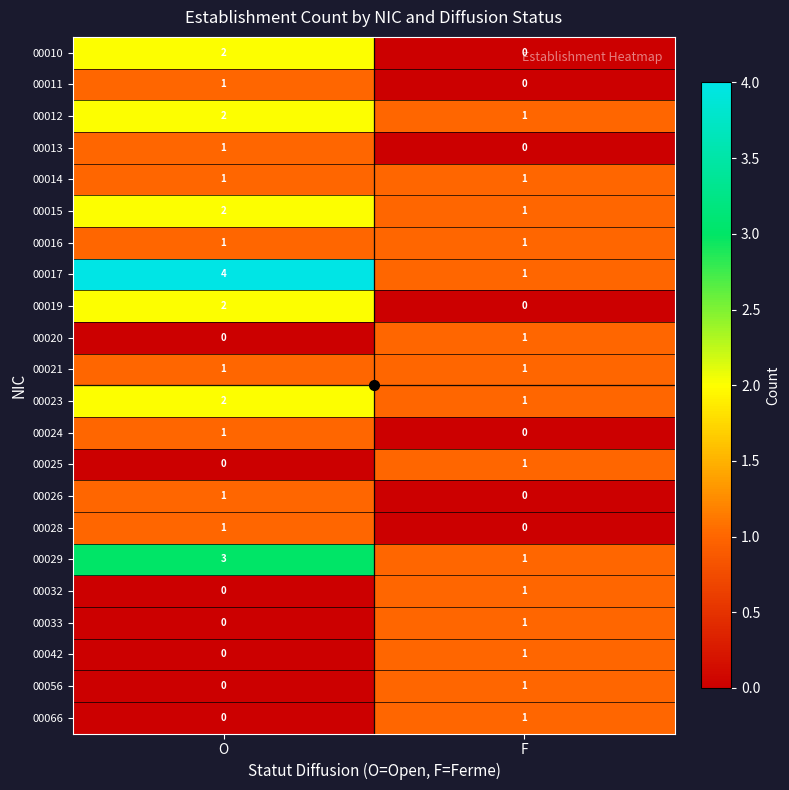

Between O and F, which series saw the biggest shift?

00017